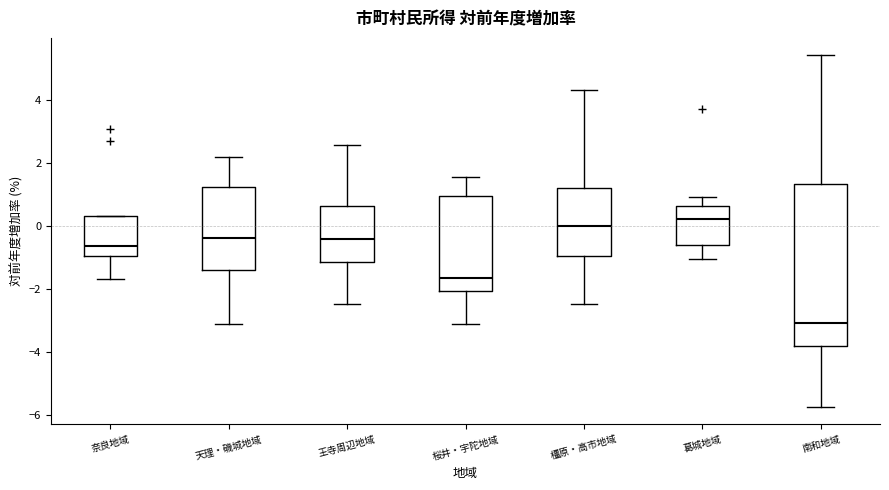

Reading left to right, transcribe this box plot: for each box, give where its median line is, the range the box spans, and where its two whiskers end, as read against the y-axis. The values are not printed on the chart, so give them approximately, as read against the axis.

奈良地域: median -0.6, box -1.0 to 0.4, whiskers -1.6 to 0.4
天理・磯城地域: median -0.4, box -1.4 to 1.2, whiskers -3.0 to 2.2
王寺周辺地域: median -0.4, box -1.2 to 0.6, whiskers -2.4 to 2.6
桜井・宇陀地域: median -1.6, box -2.0 to 1.0, whiskers -3.2 to 1.6
橿原・高市地域: median 0.0, box -1.0 to 1.2, whiskers -2.4 to 4.4
葛城地域: median 0.2, box -0.6 to 0.6, whiskers -1.0 to 1.0
南和地域: median -3.0, box -3.8 to 1.4, whiskers -5.8 to 5.4